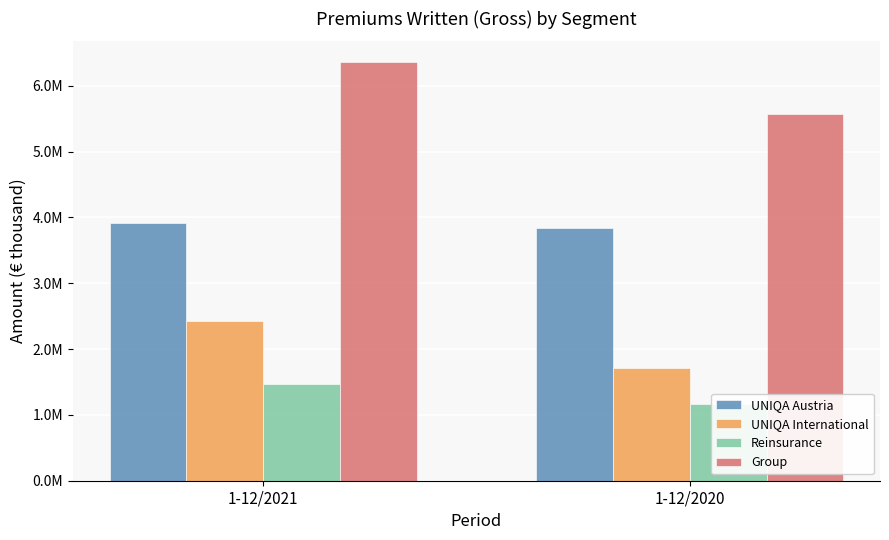

At how many categories does at least one series exceed 5313341?

2